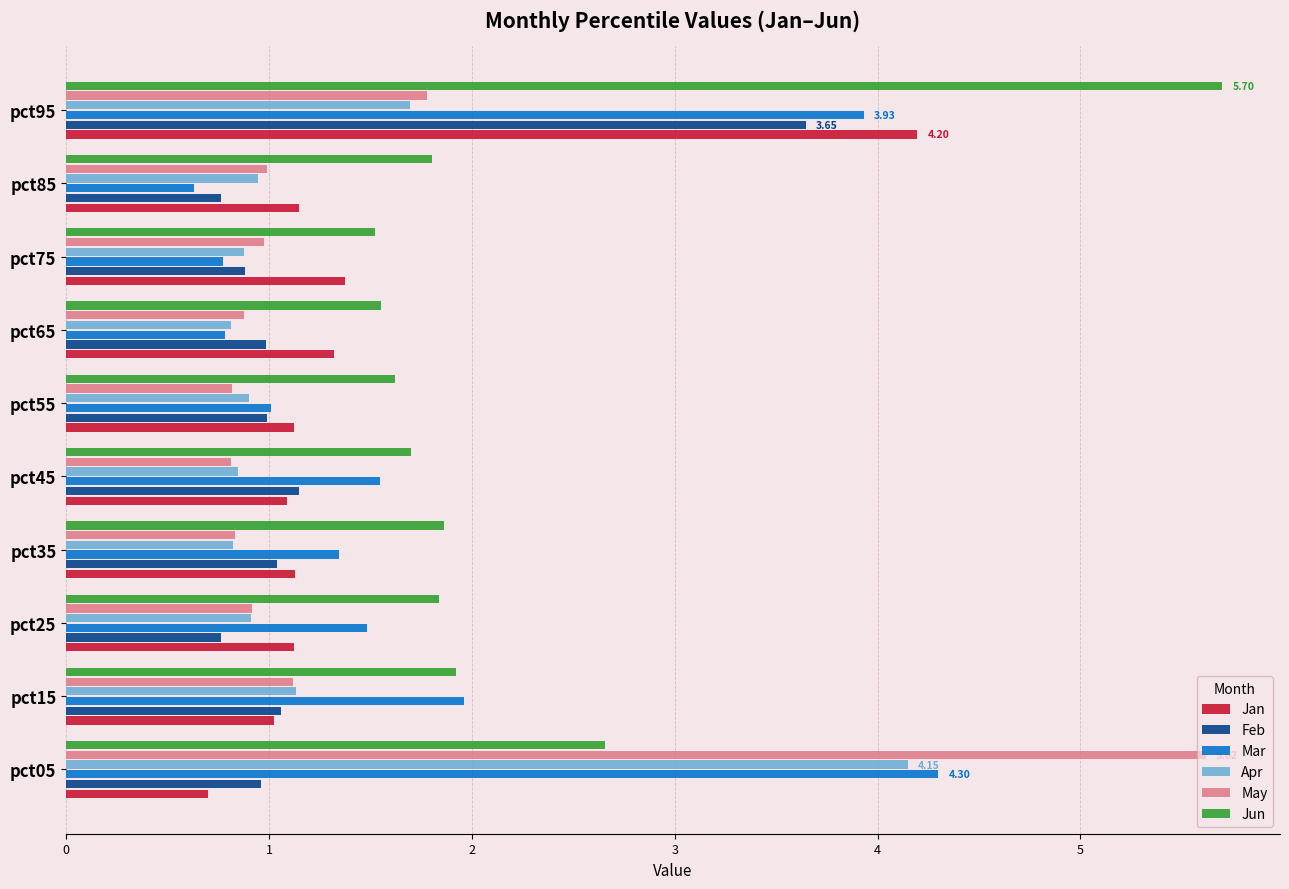

Which series has the largest total across all categories?

Jun